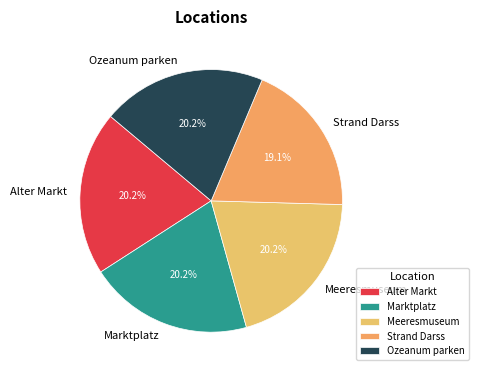

What is the smallest slice in the pie chart?

Strand Darss